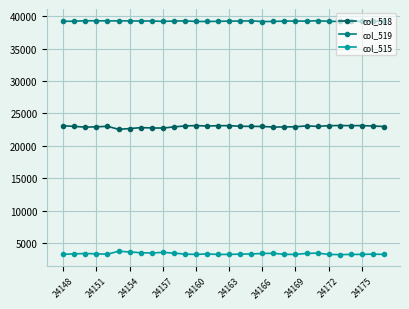

How many categories are shown in the chart?

30